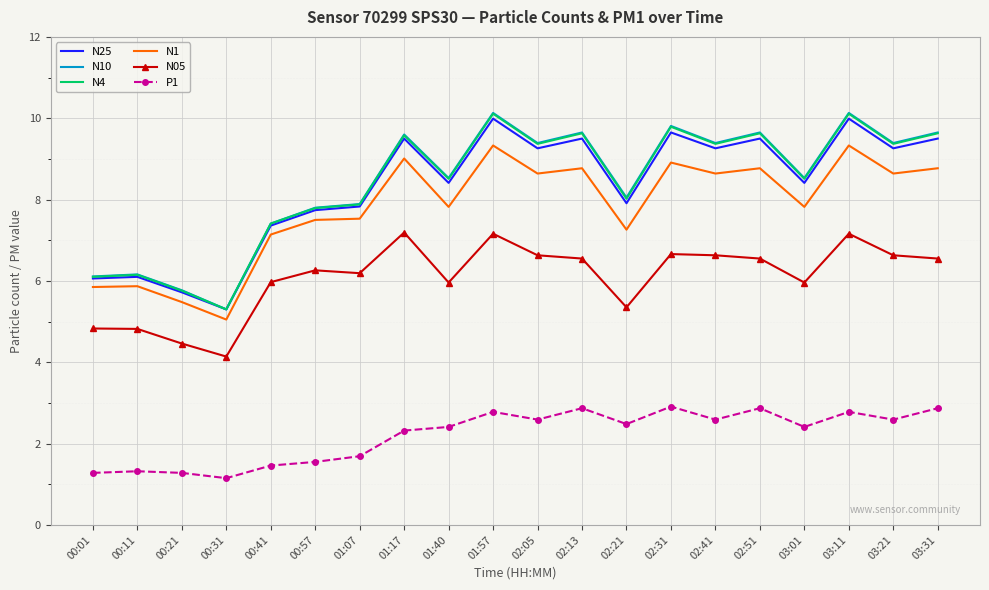

Where does the N10 series first go above 9?

01:17